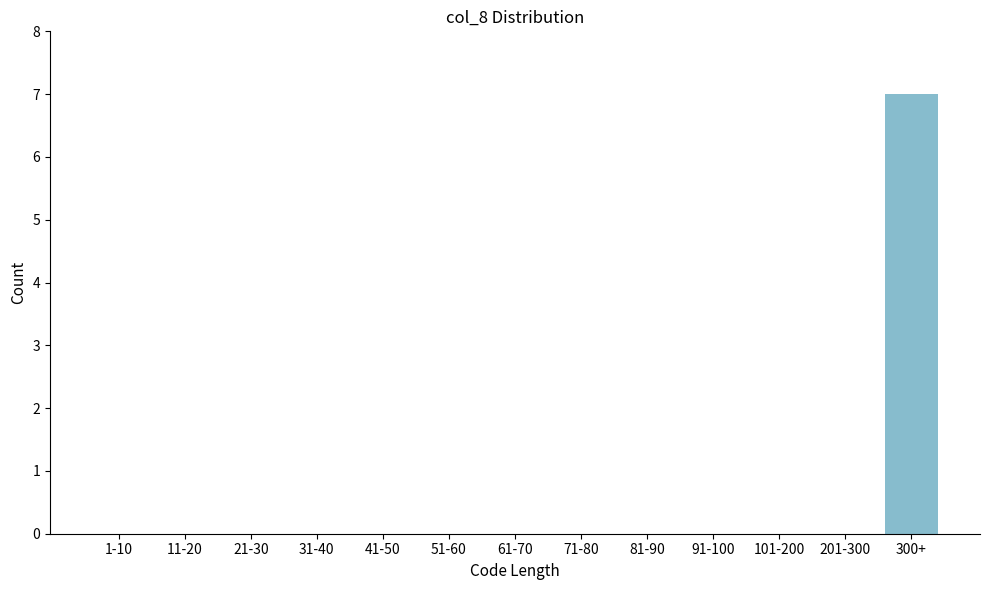

Reading right to left, extract all data points from this chart.

300+=7	201-300=0	101-200=0	91-100=0	81-90=0	71-80=0	61-70=0	51-60=0	41-50=0	31-40=0	21-30=0	11-20=0	1-10=0